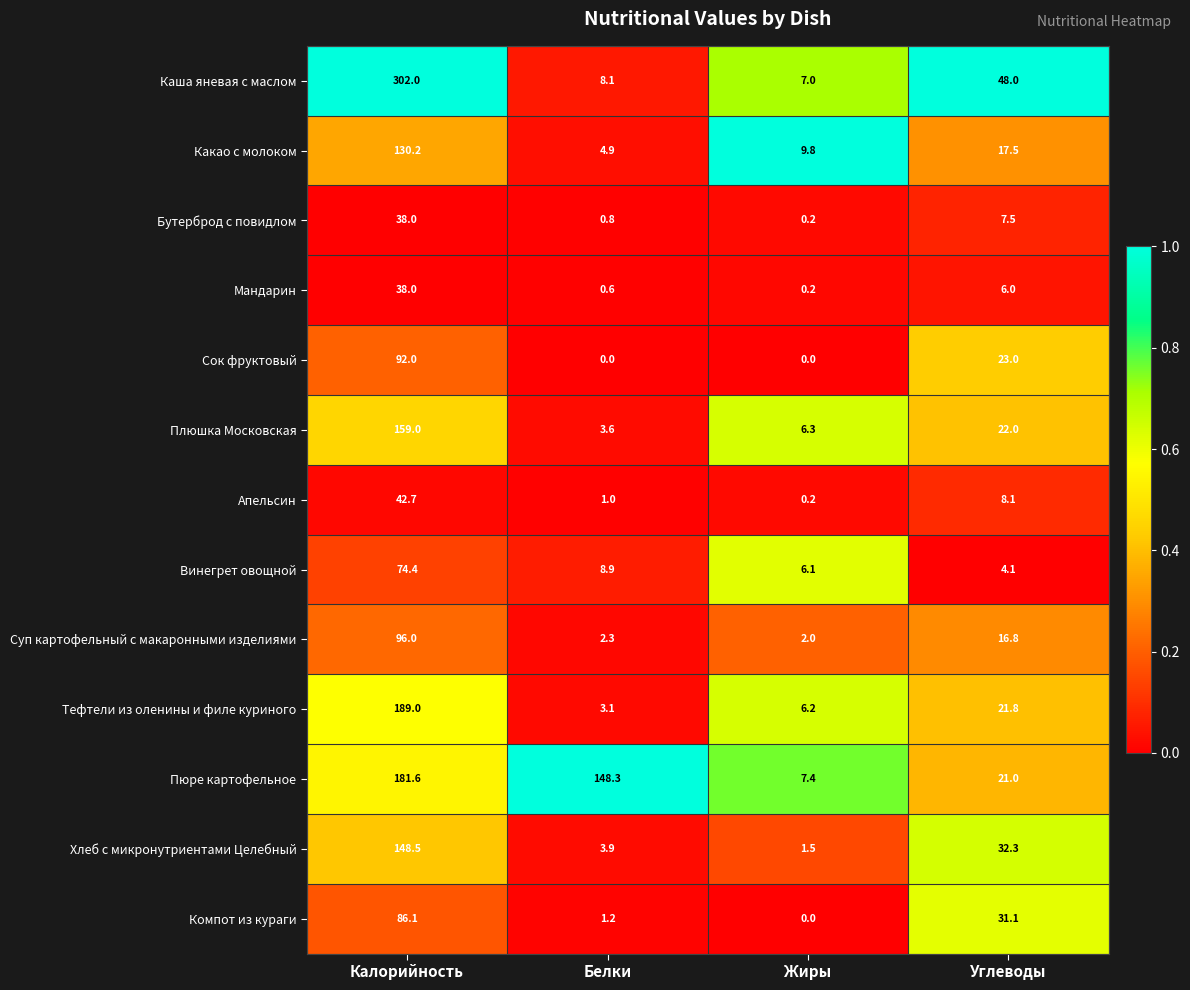

What is the difference between the maximum and second lowest values in the Мандарин series?

37.4